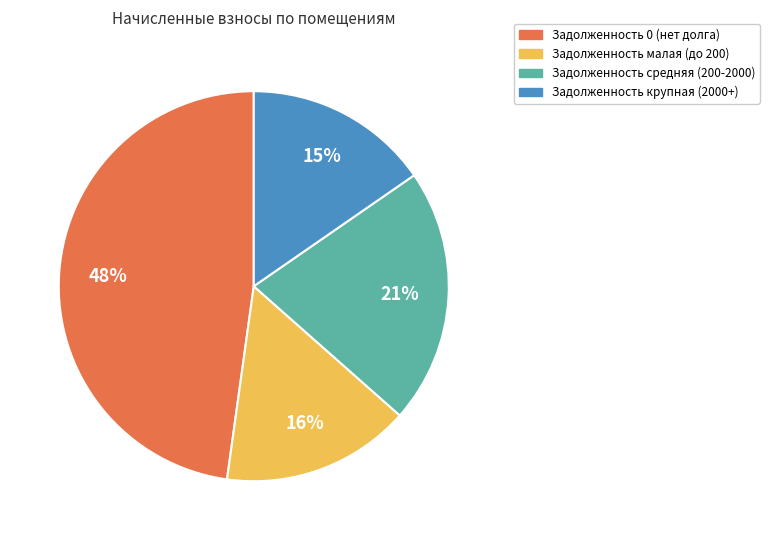

Is there any slice that represents more than half of the pie?

No